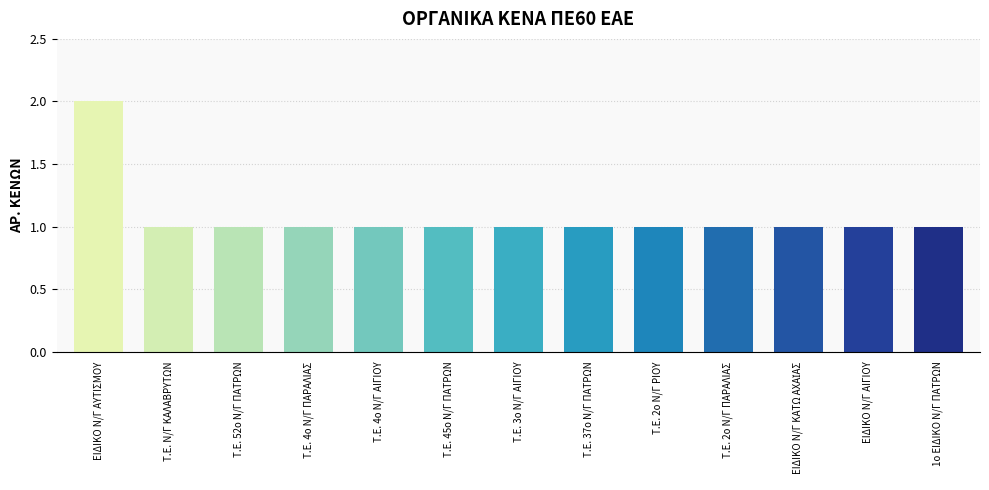

What is the ratio of the value at Τ.Ε. 45ο Ν/Γ ΠΑΤΡΩΝ to the value at Τ.Ε. Ν/Γ ΚΑΛΑΒΡΥΤΩΝ?

1.0